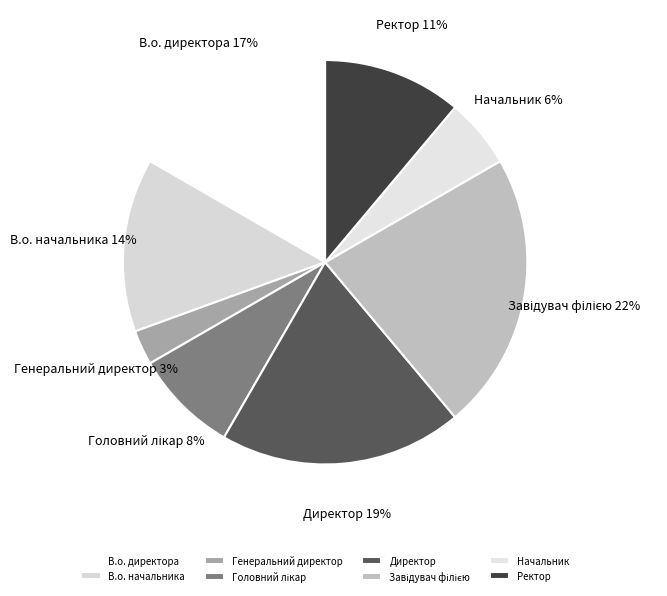

Do Директор and В.о. начальника together represent more than half of the pie?

No